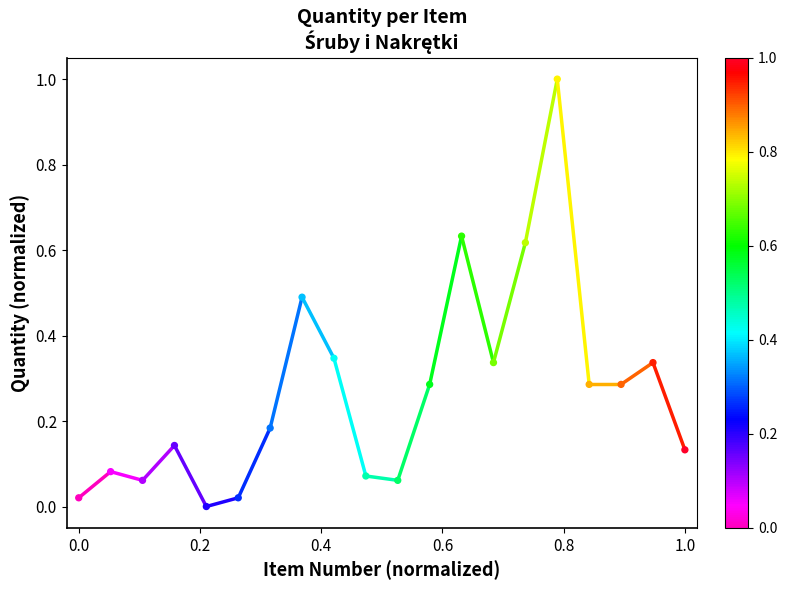

Which has a higher value, 10 or 4?

4